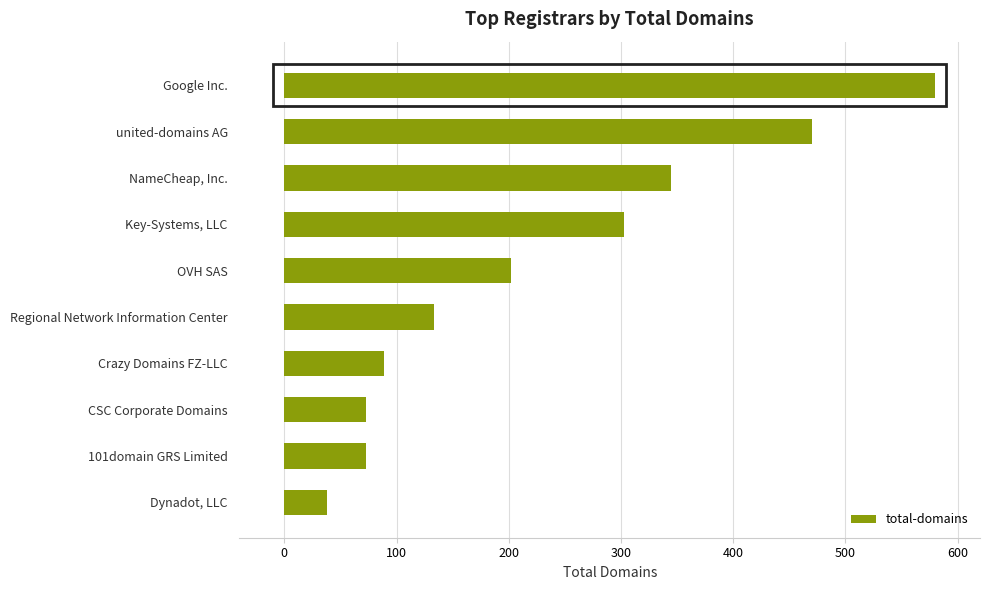

What is the difference between the maximum and minimum values?

542